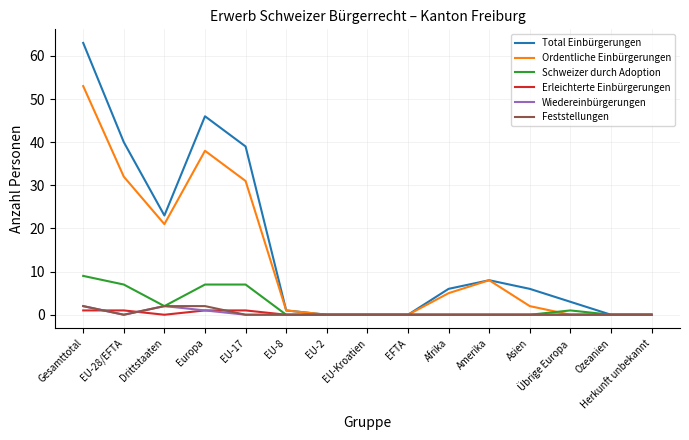

At which label does Ordentliche Einbürgerungen first exceed 2?

Gesamttotal